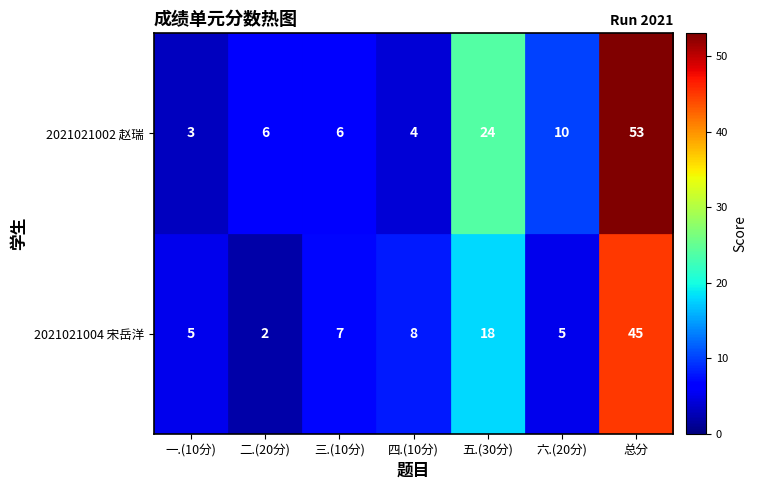

What is the sum of the 2021021002 赵瑞 values at 总分 and 一.(10分)?

56